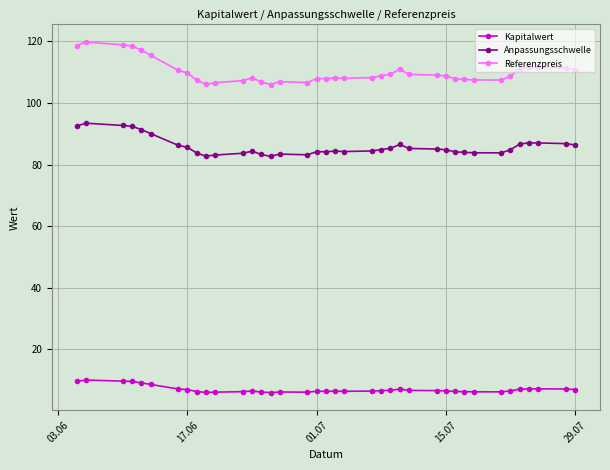

What is the sum of all Referenzpreis values?

4181.0